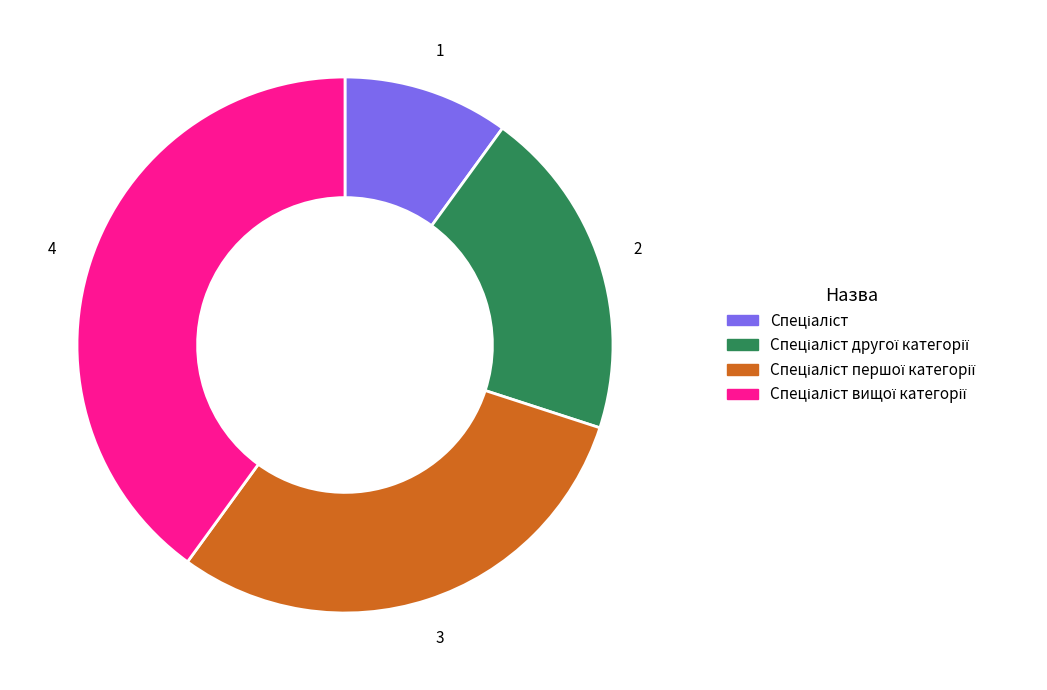

Is there a majority slice in this chart?

No